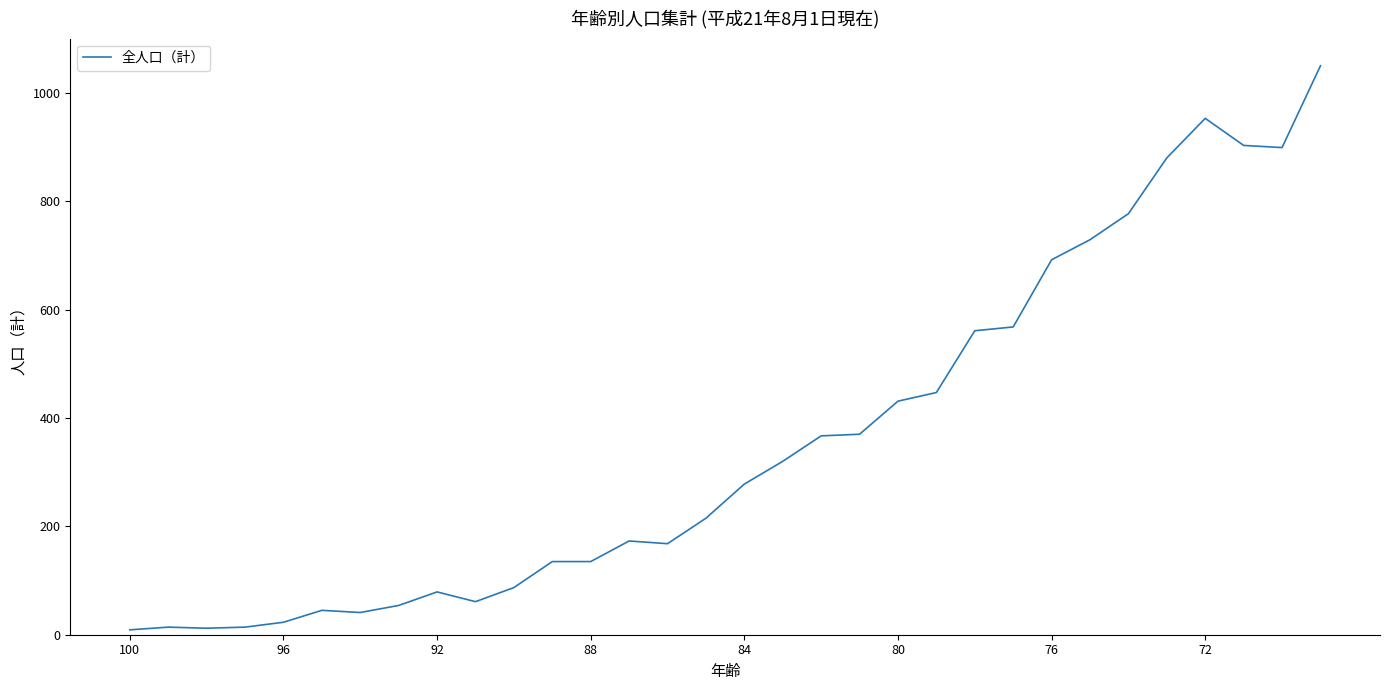

What is the difference between the maximum and minimum values?

1041